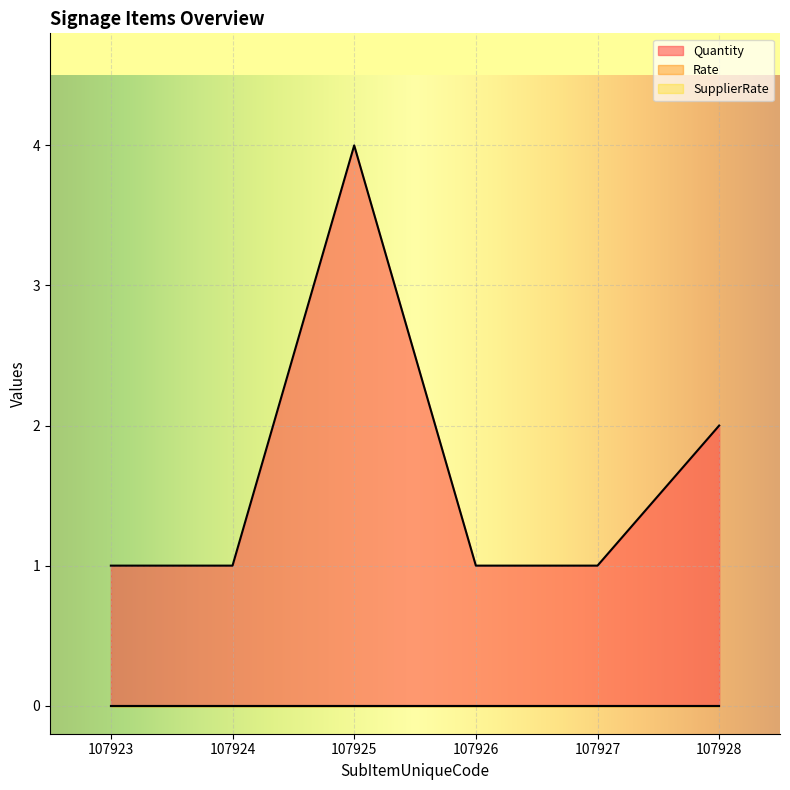

What is the maximum value shown in the chart?

4